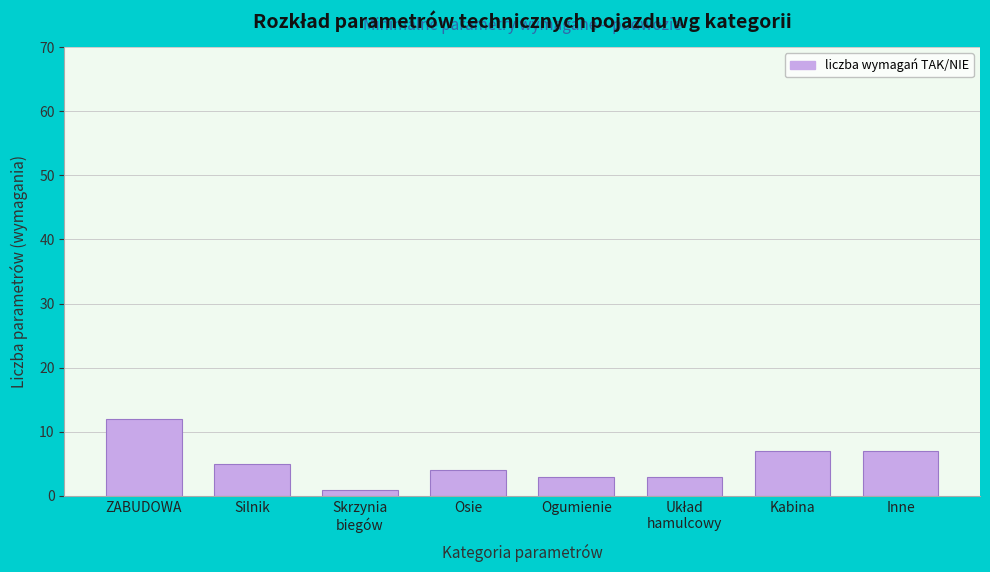

Reading left to right, list all the values displayed in this chart.

12	5	1	4	3	3	7	7